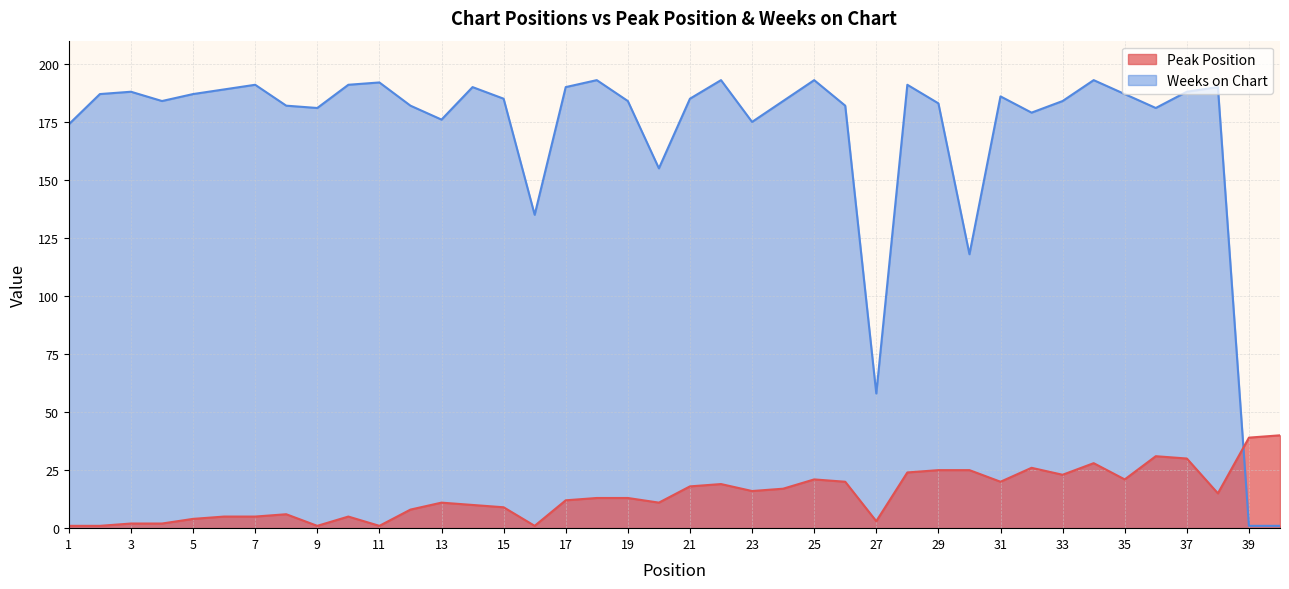

Between 33 and 21, which is larger?

33